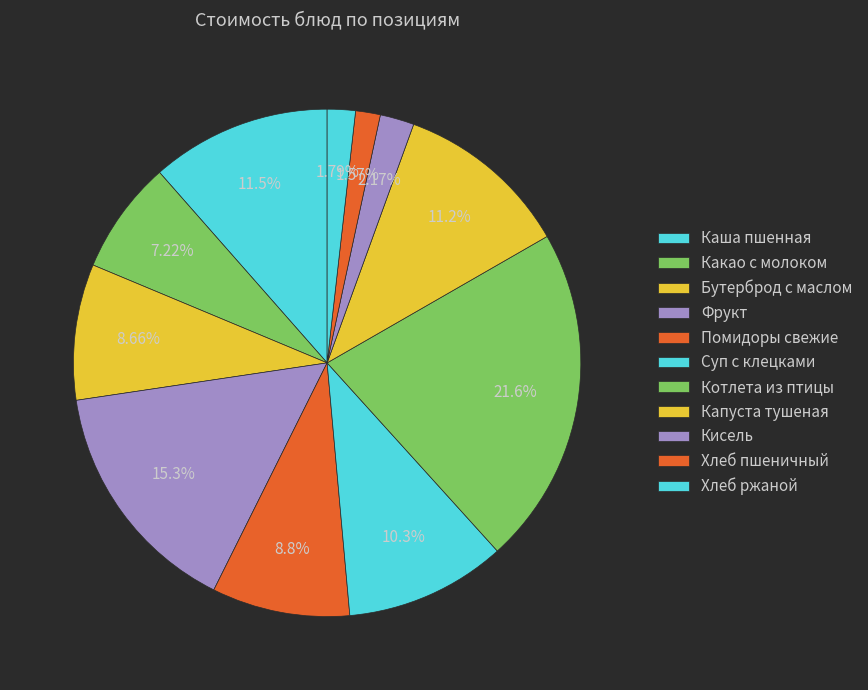

The Кисель slice represents 2% of the pie. True or false?

True